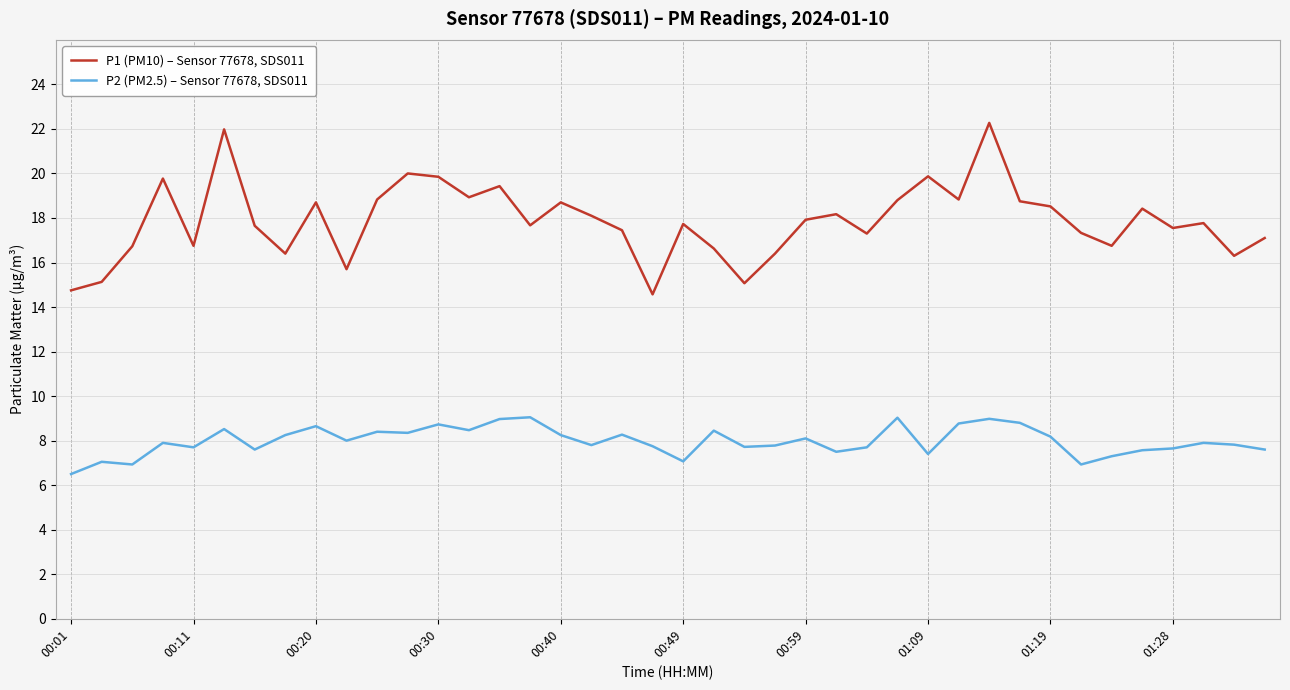

True or false: P1 (PM10) – Sensor 77678, SDS011 has more than 2 points higher than both neighbors.

True